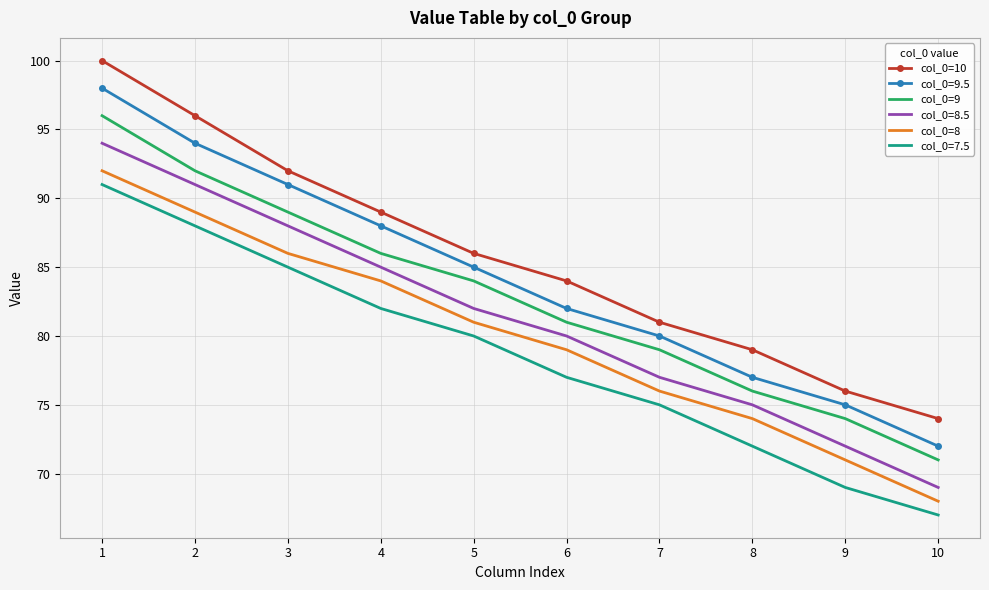

Is it true that col_0=9 equals 123 at 7?

False